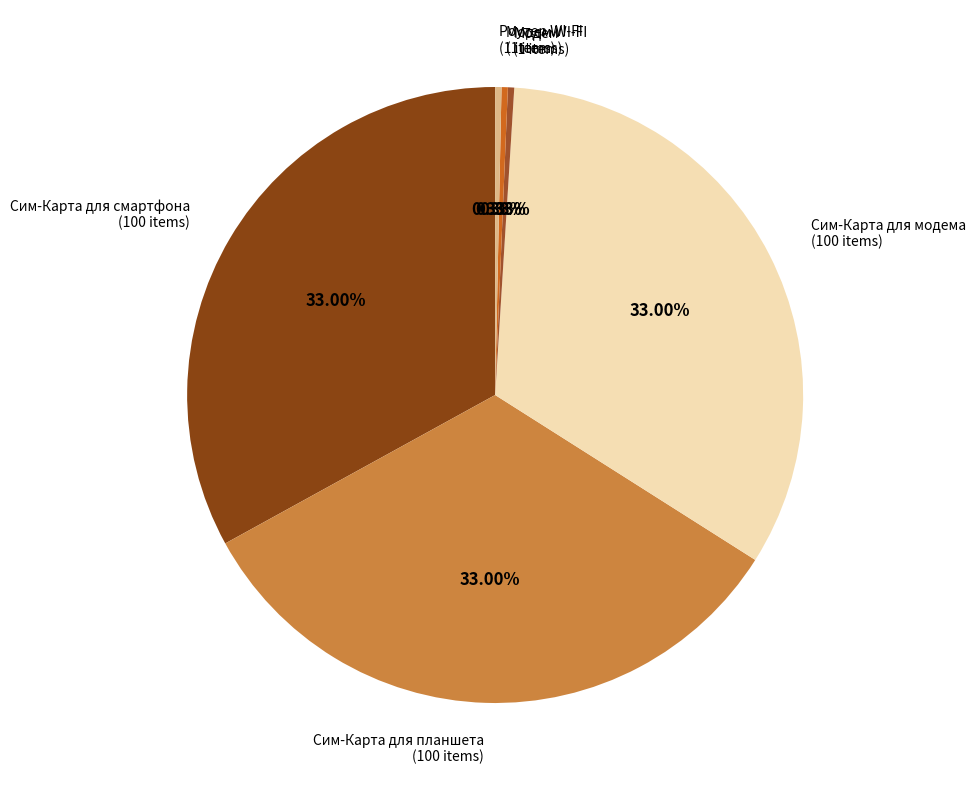

Count the number of slices in the pie.

6